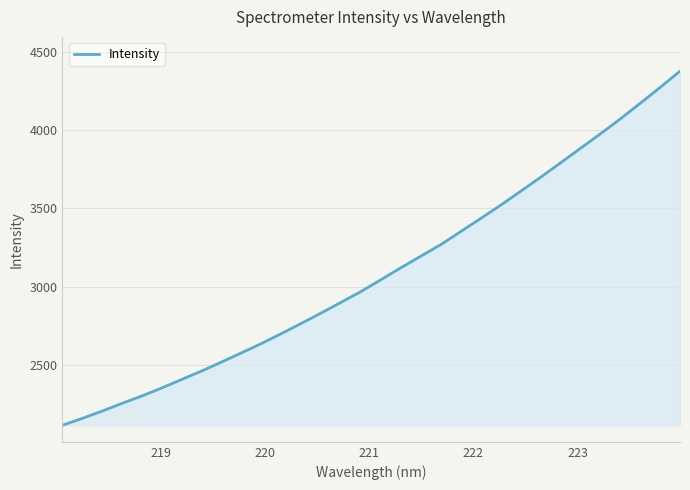

What is the smallest value displayed?

2115.2